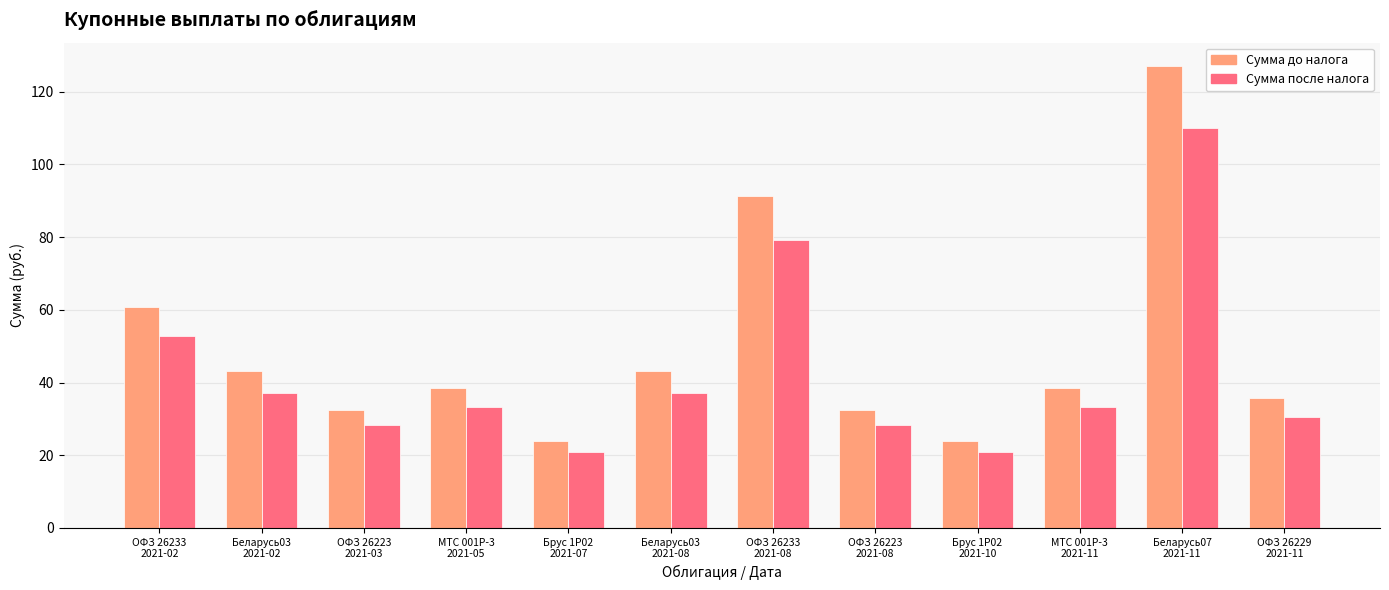

What is the difference between the second highest and second lowest values in the Сумма до налога series?

67.3